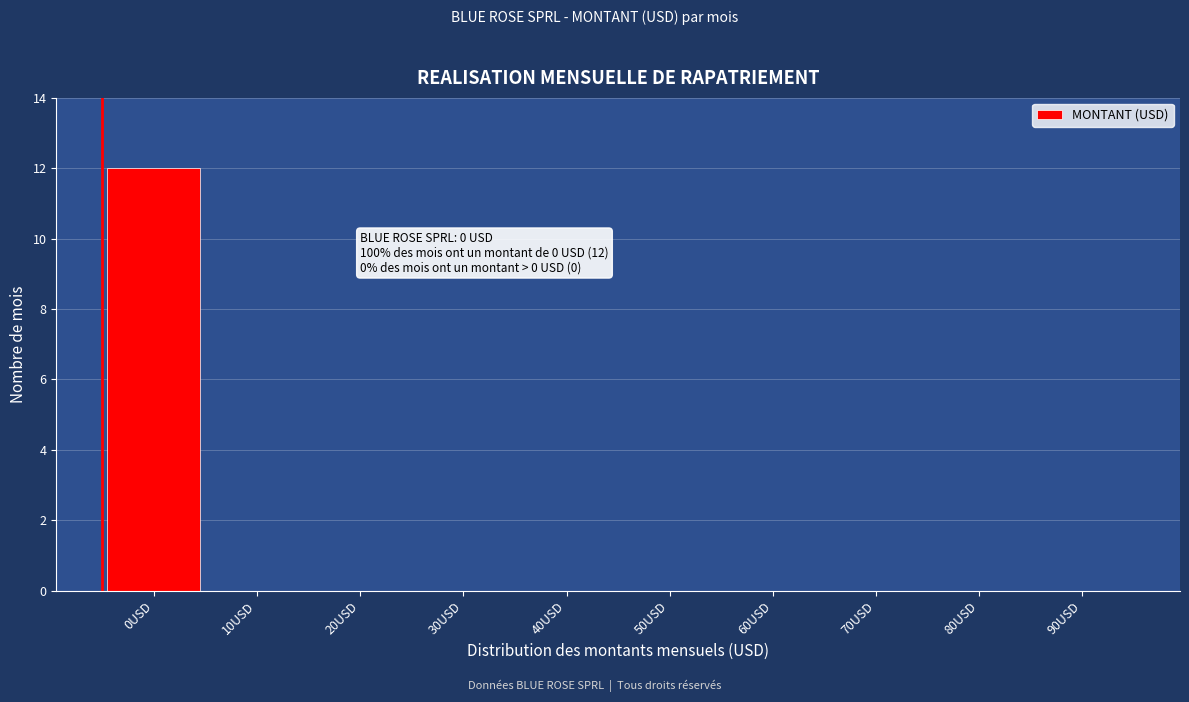

Reading left to right, transcribe all the data shown in this chart.

0USD=12	10USD=0	20USD=0	30USD=0	40USD=0	50USD=0	60USD=0	70USD=0	80USD=0	90USD=0